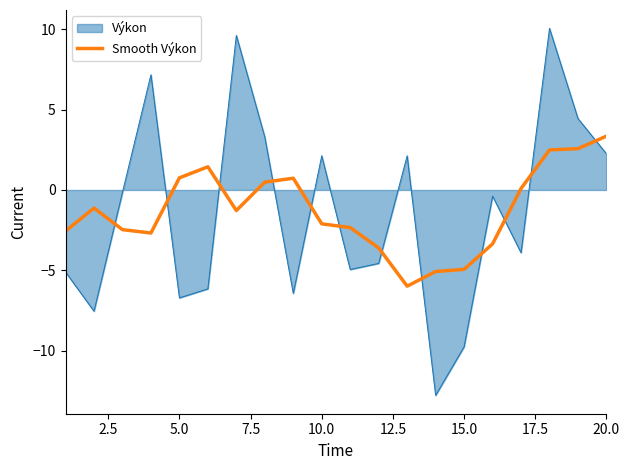

What is the difference between the maximum and minimum values in the Smooth Výkon series?

9.3